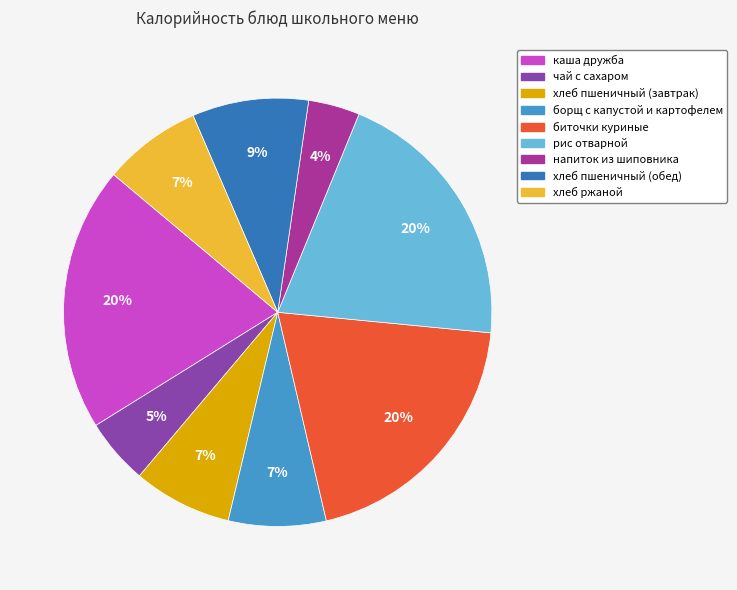

Do чай с сахаром and хлеб пшеничный (обед) together represent more than half of the pie?

No